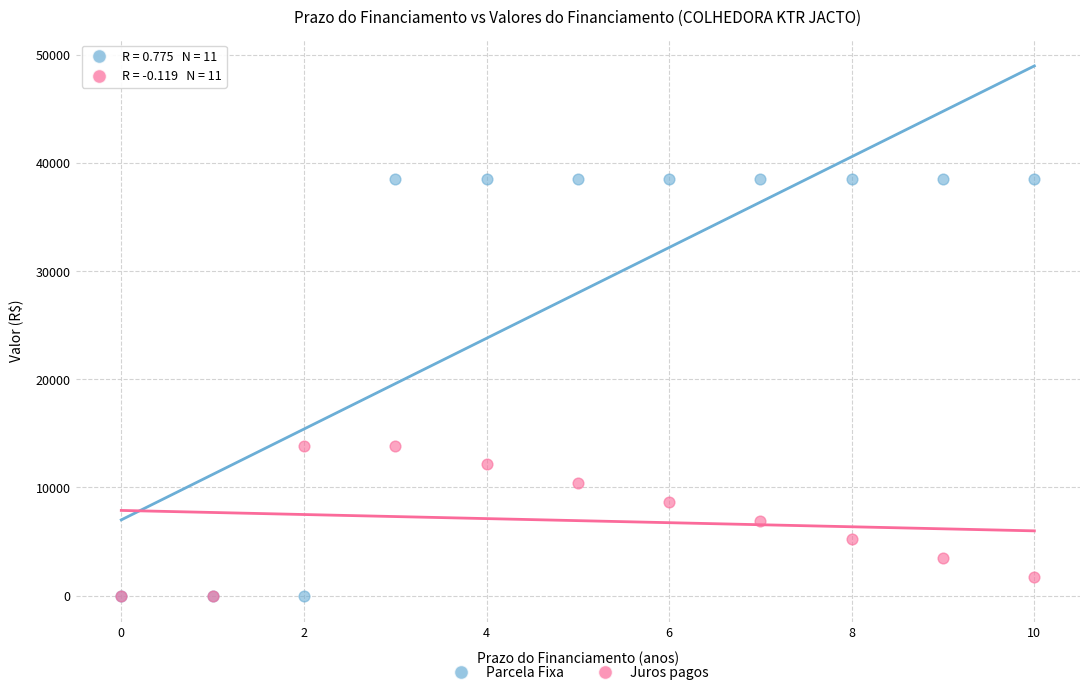

What are all the series names shown in the legend?

Parcela Fixa, Juros pagos